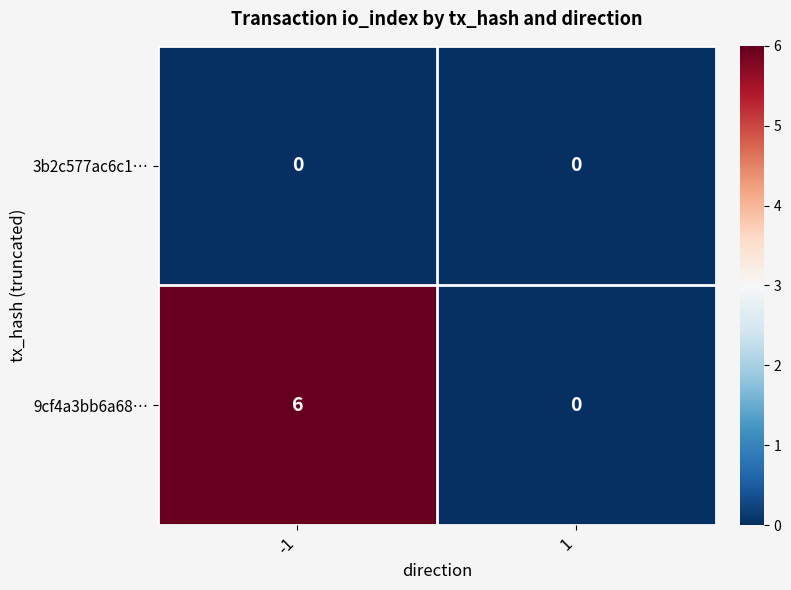

The value of 9cf4a3bb6a68… at 1 is 3. True or false?

False